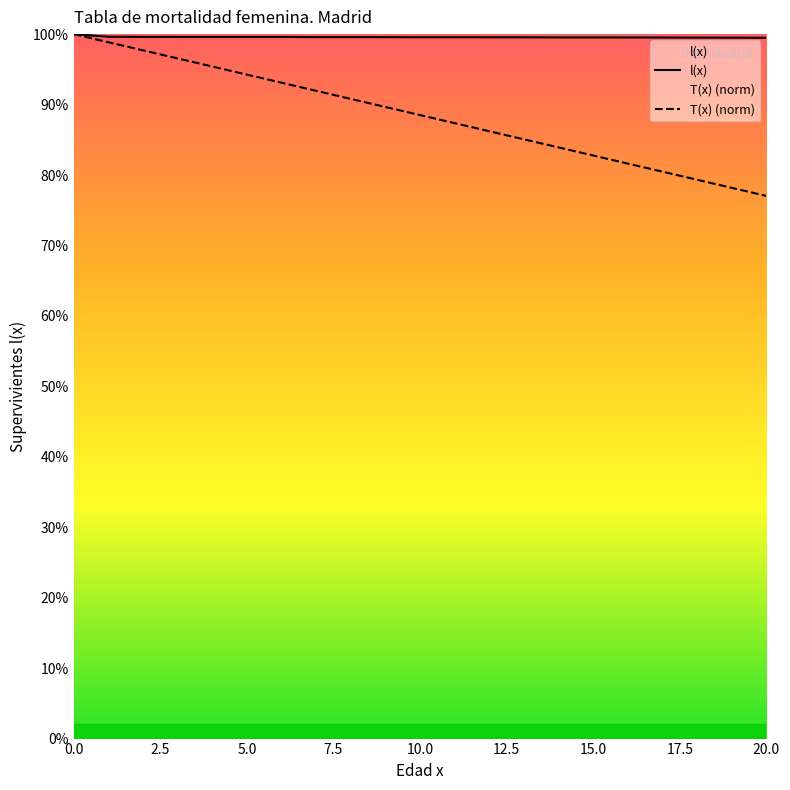

What is the sum of all l(x) values?

2091122.6